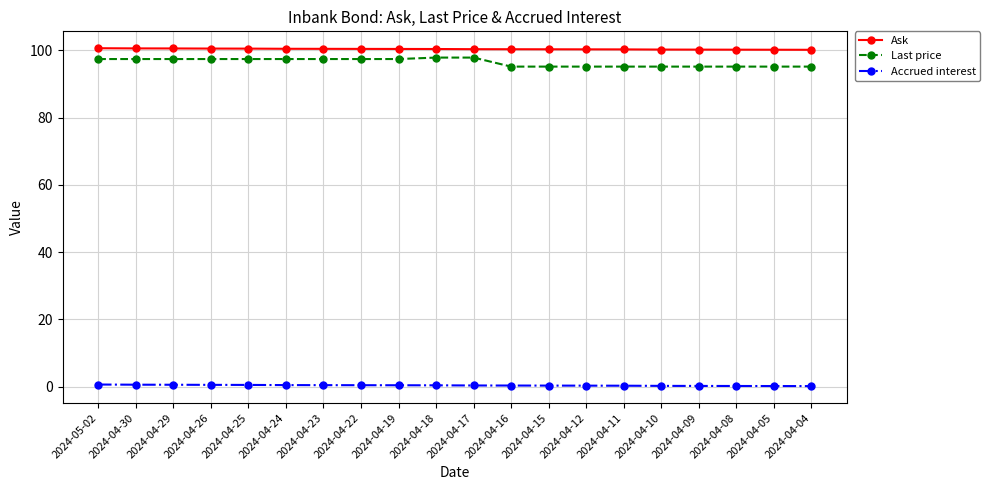

Which series has the largest range (max minus min)?

Last price